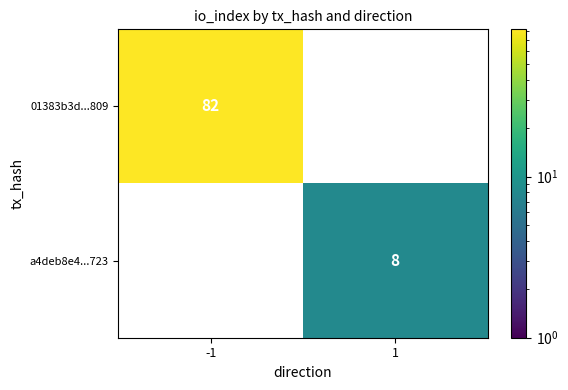

Which category has the lowest value across all series?

1